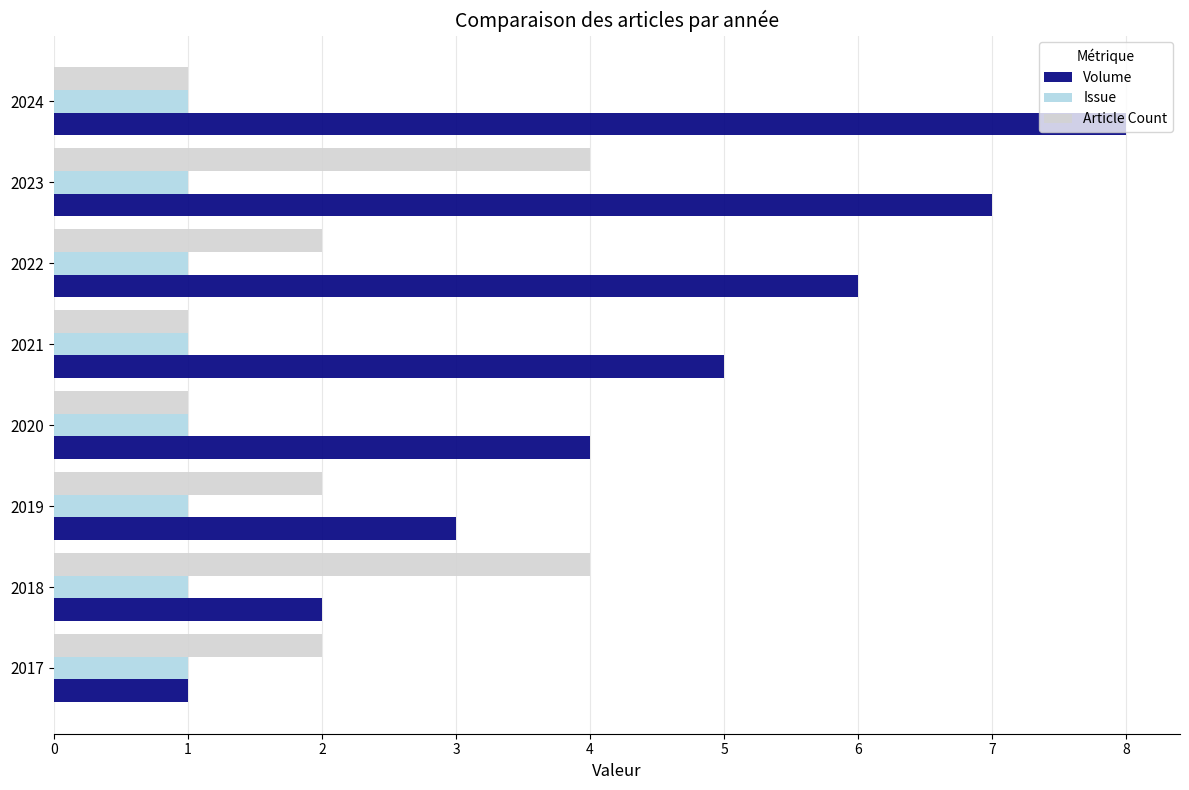

At which category is the sum across all series the highest?

2023